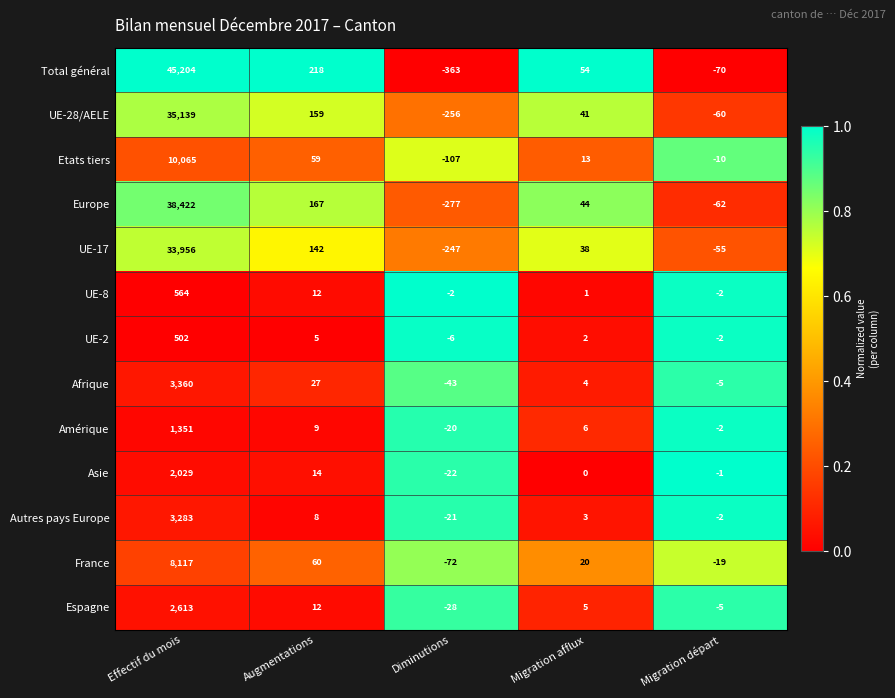

Which series changed the most between Effectif du mois and Migration départ?

Total général